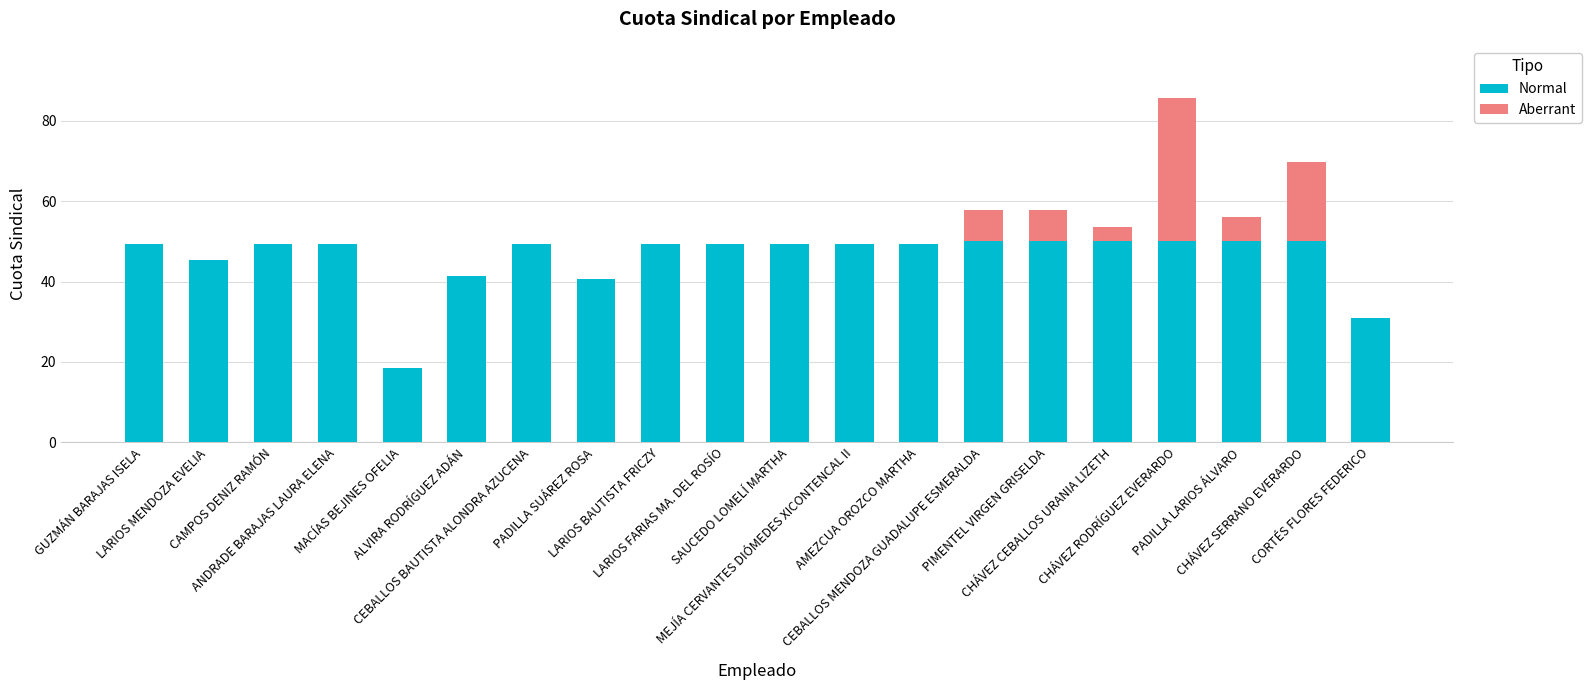

What are all the series names shown in the legend?

Normal, Aberrant